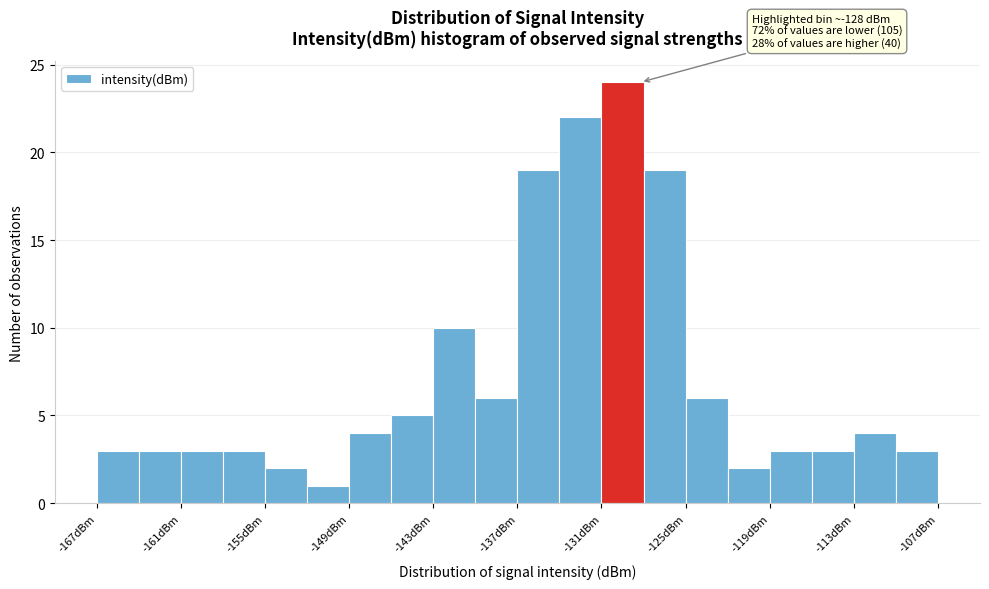

Read against the x-axis, roughly where is the centre of the tallest bar?

-129